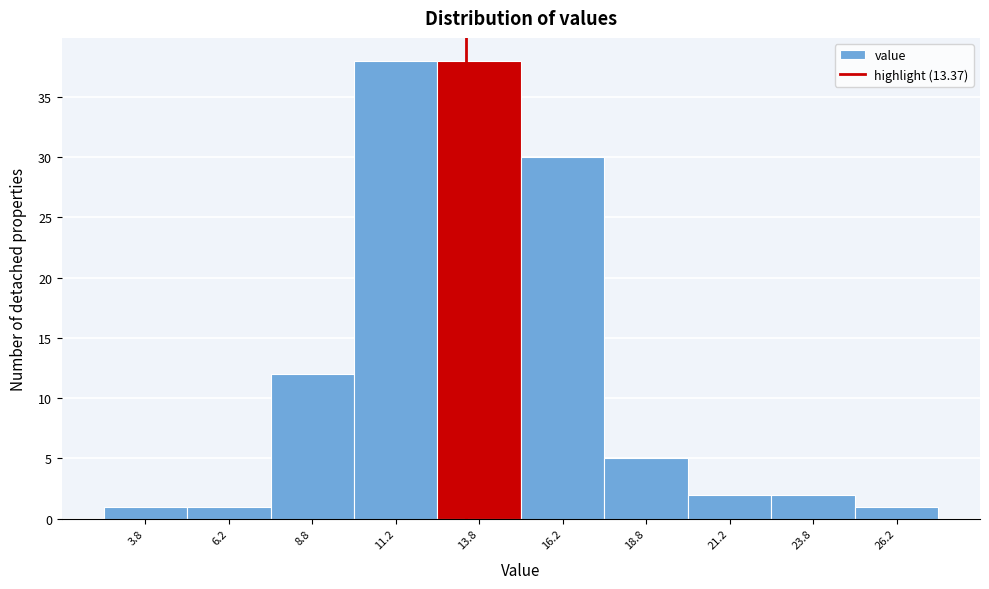

How tall is the bar that spans 10.0 to 12.5 on the x-axis? The values are not printed on the chart, so give them approximately, as read against the axis.

38